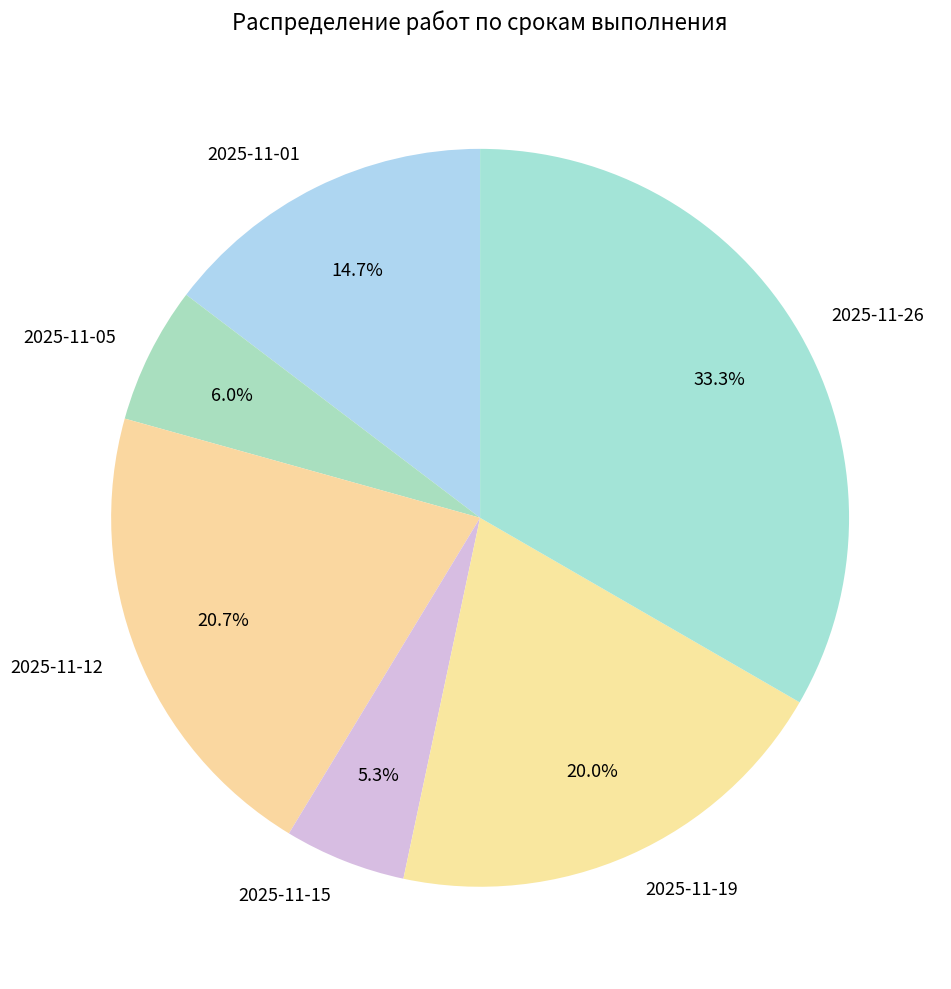

The 2025-11-12 slice represents 21% of the pie. True or false?

True